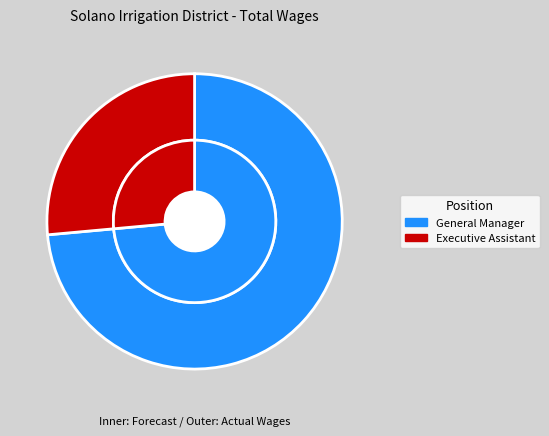

Which category has the biggest portion of the pie?

General Manager